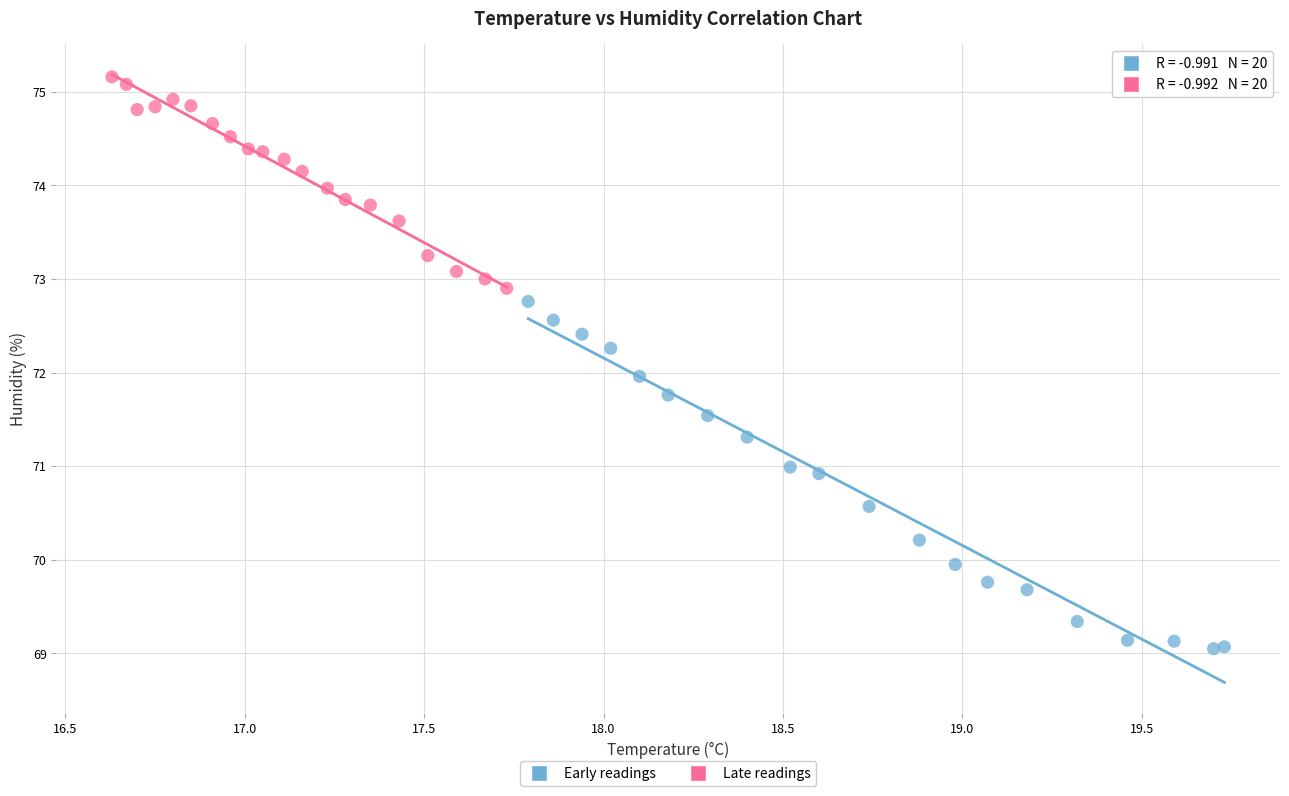

Which series has the largest Y range (max minus min)?

Early readings